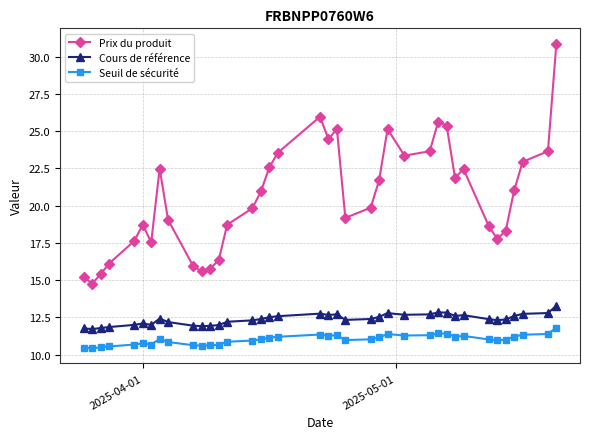

List the series in order of their peak value, lowest first.

Seuil de sécurité, Cours de référence, Prix du produit